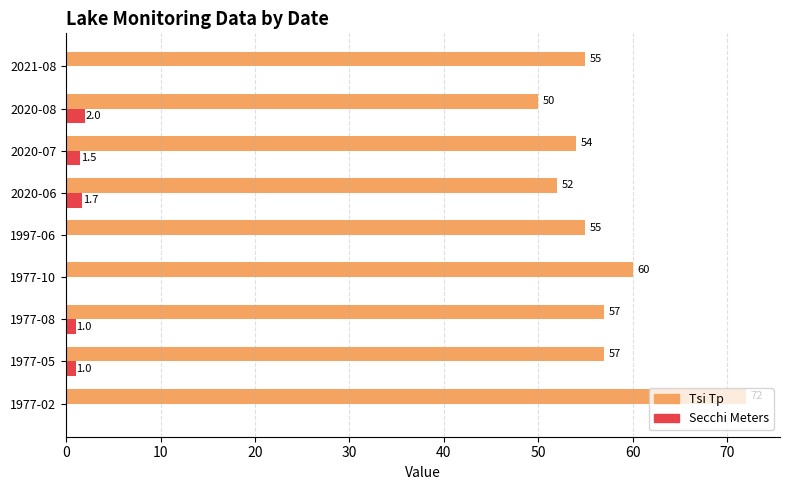

What is the maximum value for Secchi Meters?

2.0